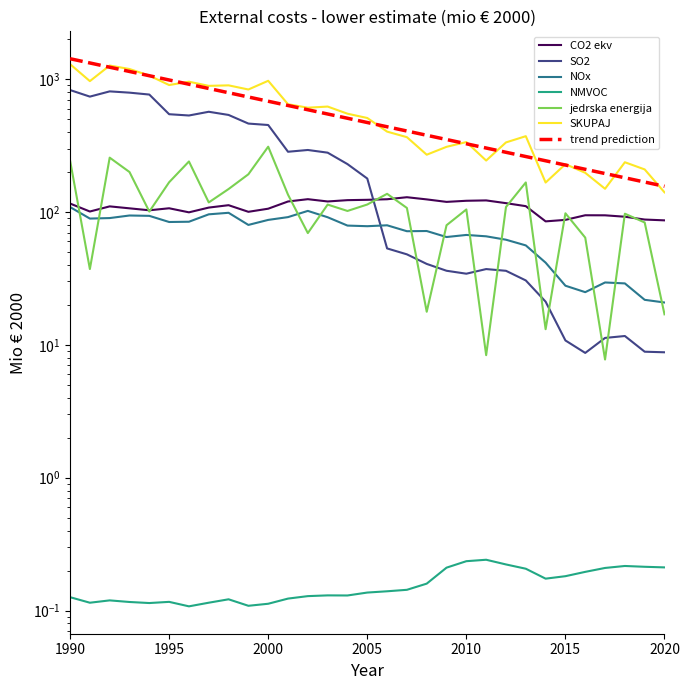

Which category has the lowest value in the jedrska energija series?

2017